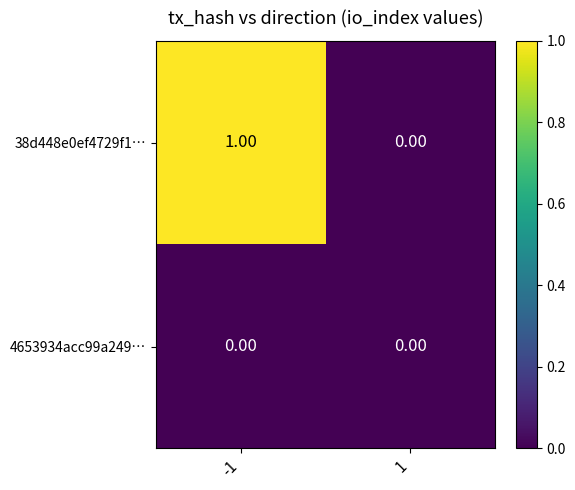

List the series in order of their overall mean, highest first.

38d448e0ef4729f1…, 4653934acc99a249…